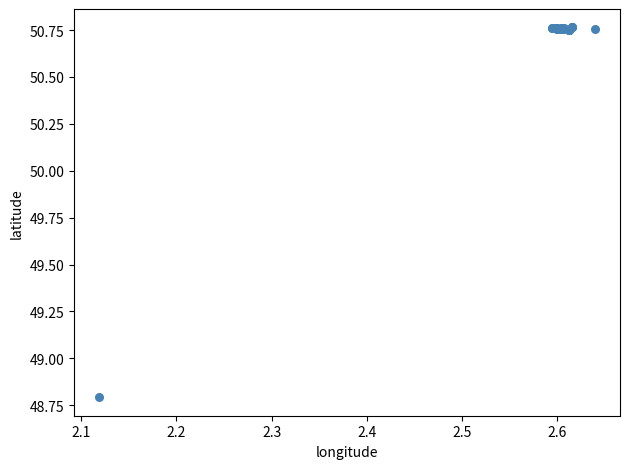

What Y value in the scatter plot is closest to 49?

48.8